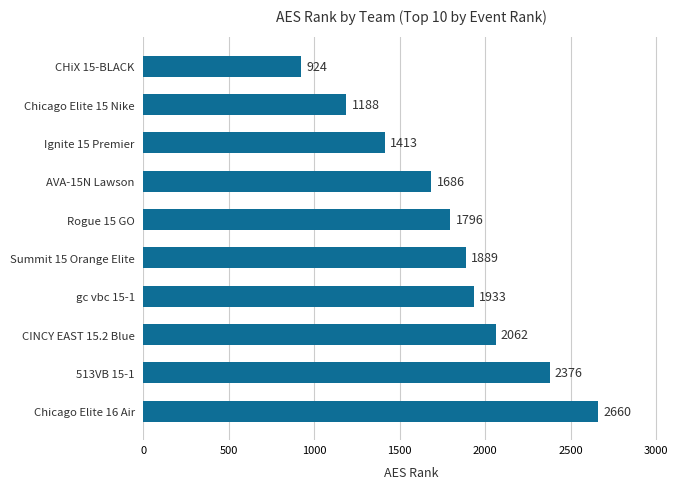

What is the difference between the maximum and second lowest values?

1472